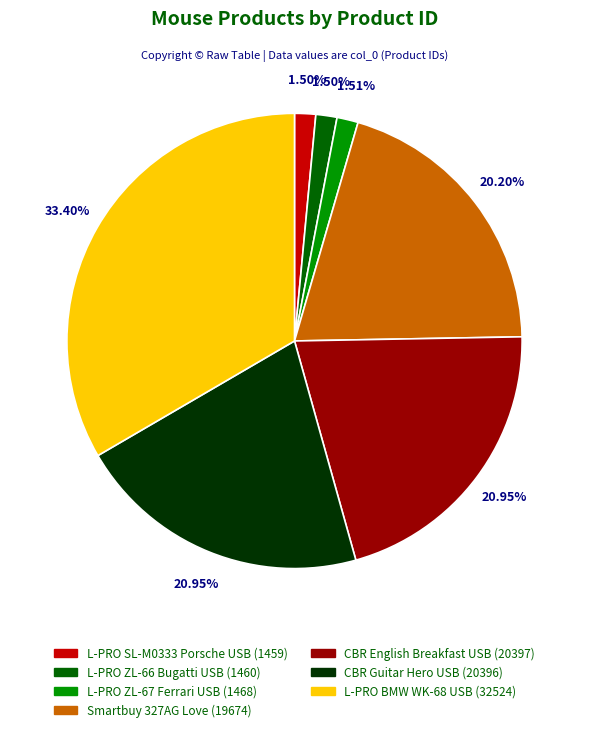

To the nearest percent, what is the difference between the L-PRO ZL-67 Ferrari USB and L-PRO BMW WK-68 USB slice percentages?

32%